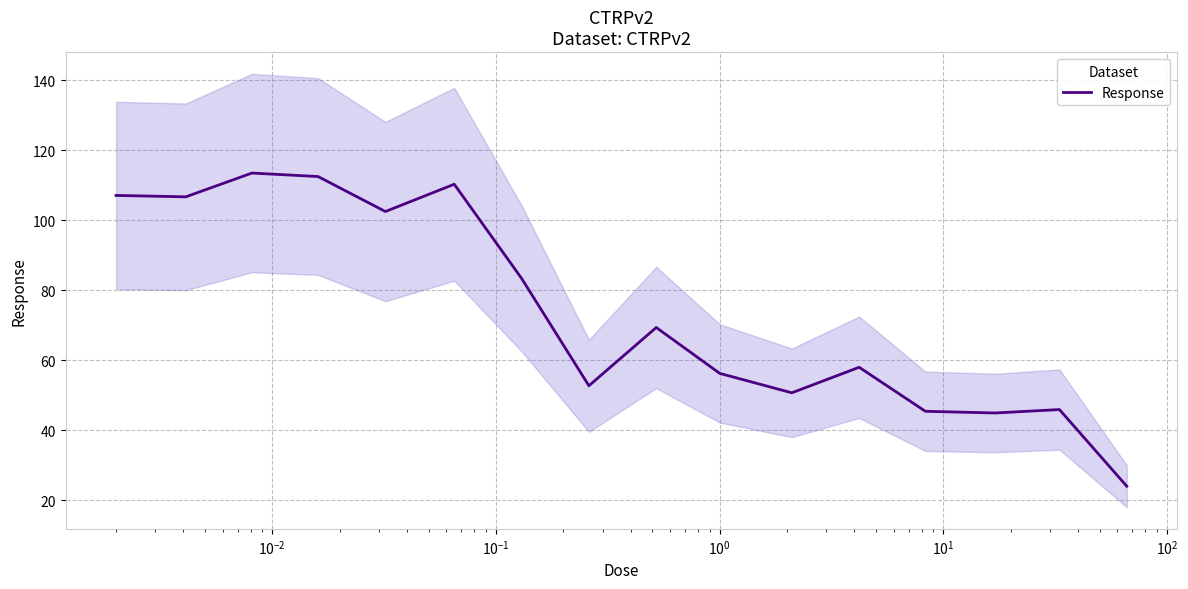

What is the value of the 12th point from the left?

58.0